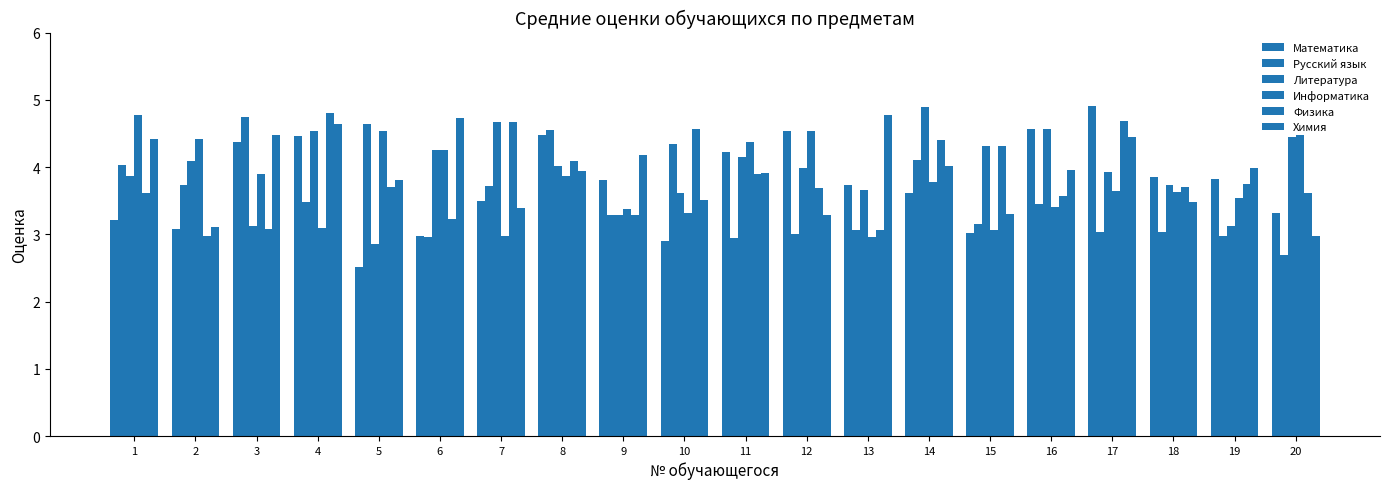

How many series are shown in this chart?

6